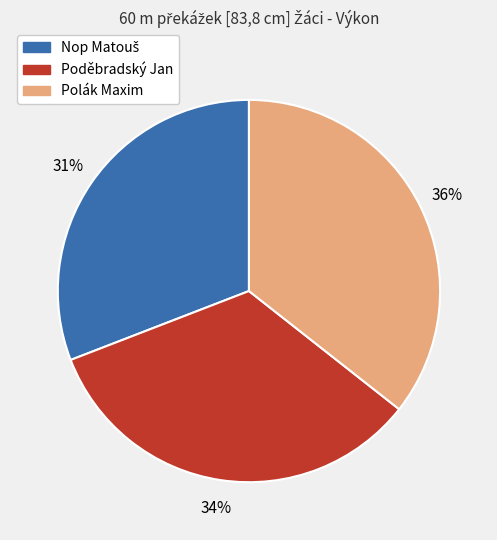

To the nearest percent, what percentage of the pie is Poděbradský Jan?

34%